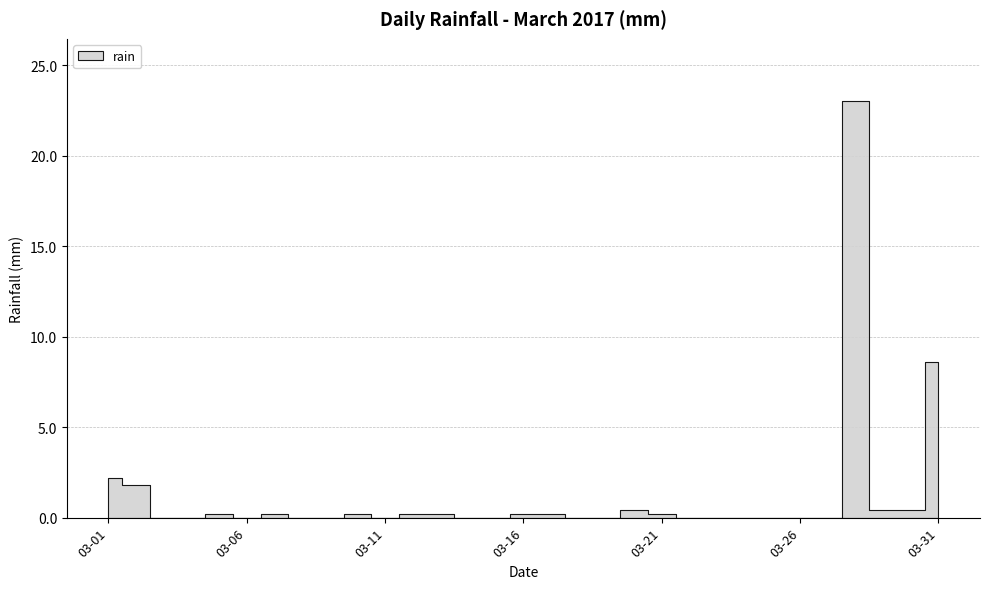

Is this an area chart (filled region under the line)?

No